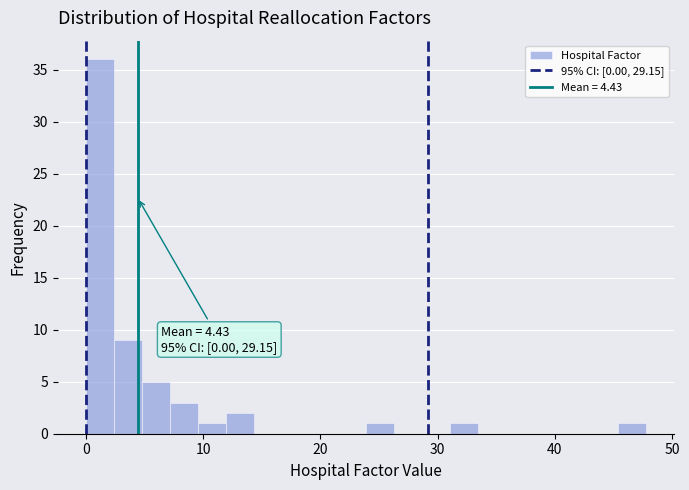

Around what value on the x-axis is the tallest bar? Give the approximate position of its centre, as read against the axis.

1